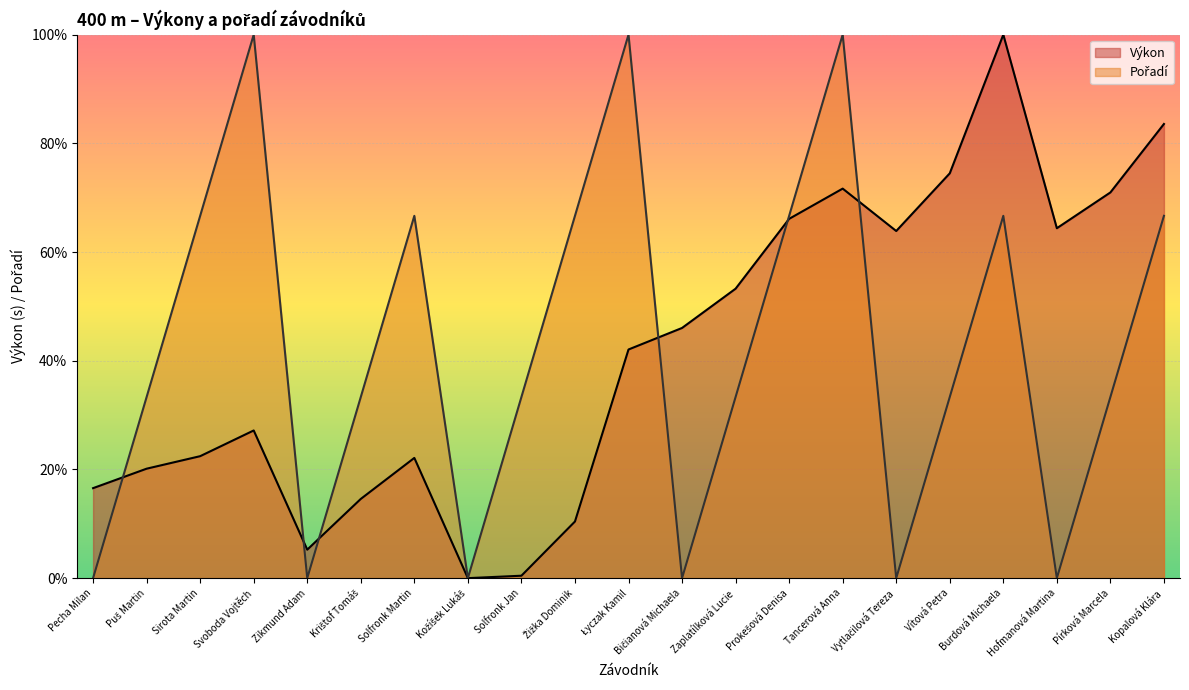

At which category does Pořadí reach its first local peak?

Svoboda Vojtěch